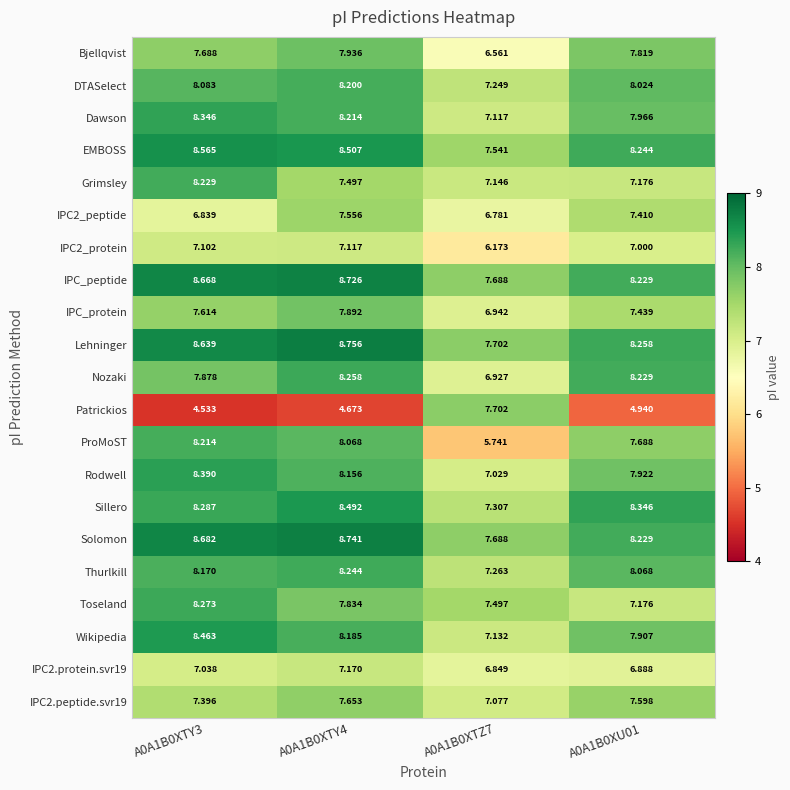

Is the value of IPC2_protein at A0A1B0XU01 greater than the value of DTASelect at A0A1B0XTZ7?

No